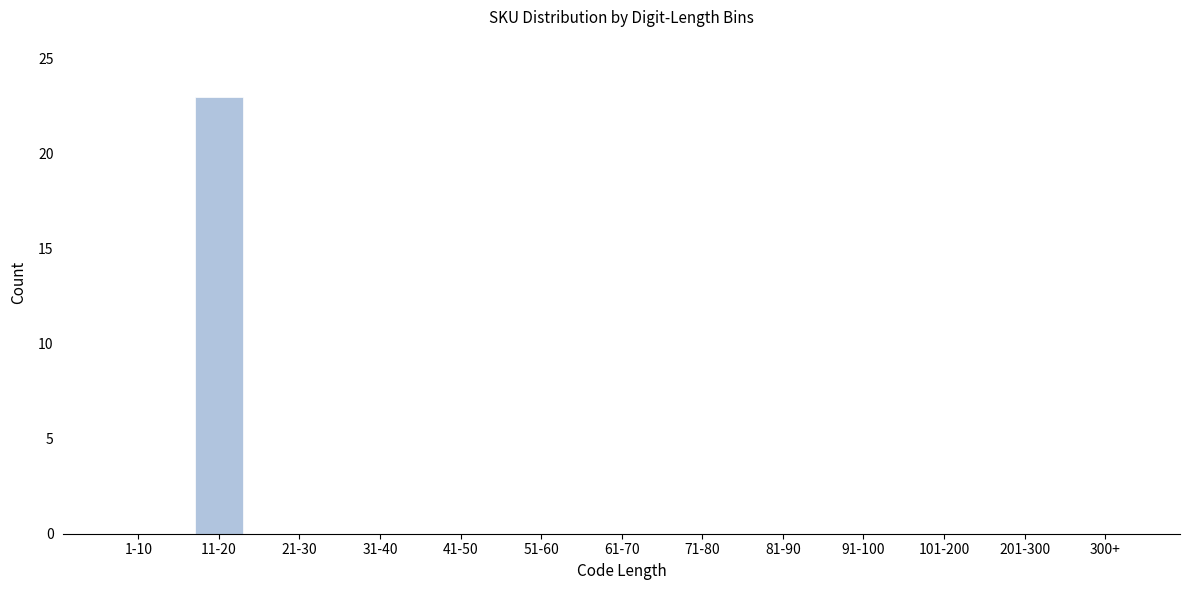

Reading left to right, transcribe all the data shown in this chart.

1-10=0	11-20=23	21-30=0	31-40=0	41-50=0	51-60=0	61-70=0	71-80=0	81-90=0	91-100=0	101-200=0	201-300=0	300+=0